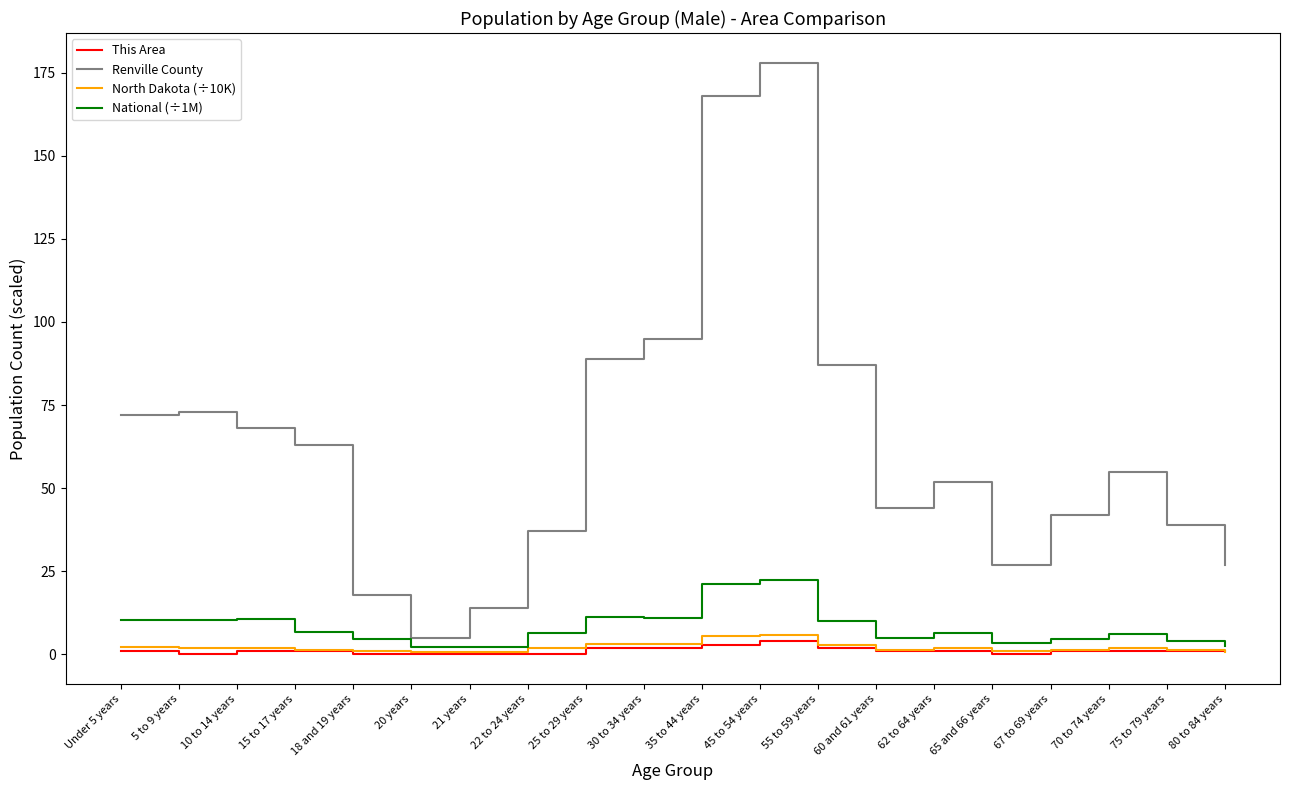

How many lines are shown in the chart?

4